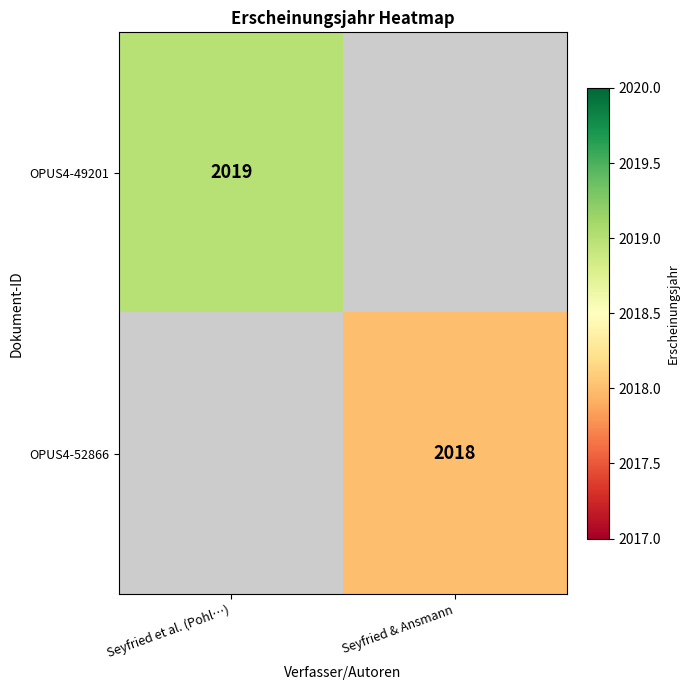

The value of OPUS4-52866 at Seyfried & Ansmann is 2018. True or false?

True